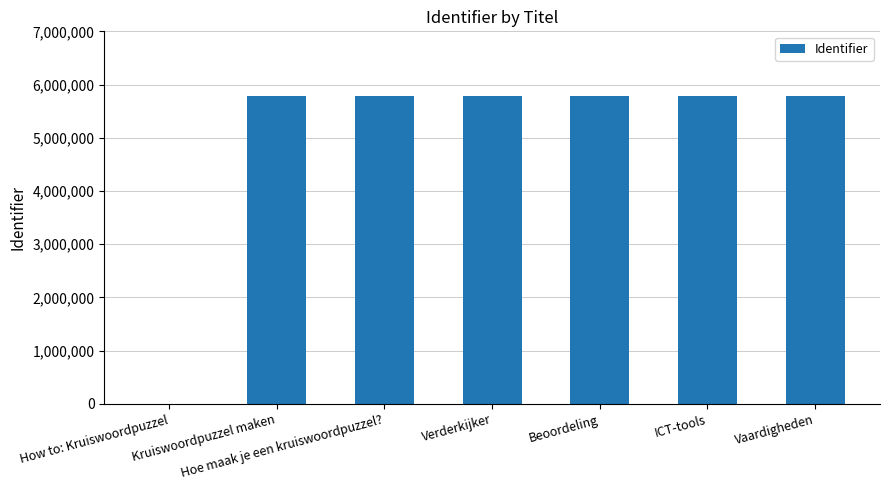

At which label is the value closest to 2892946?

Kruiswoordpuzzel maken